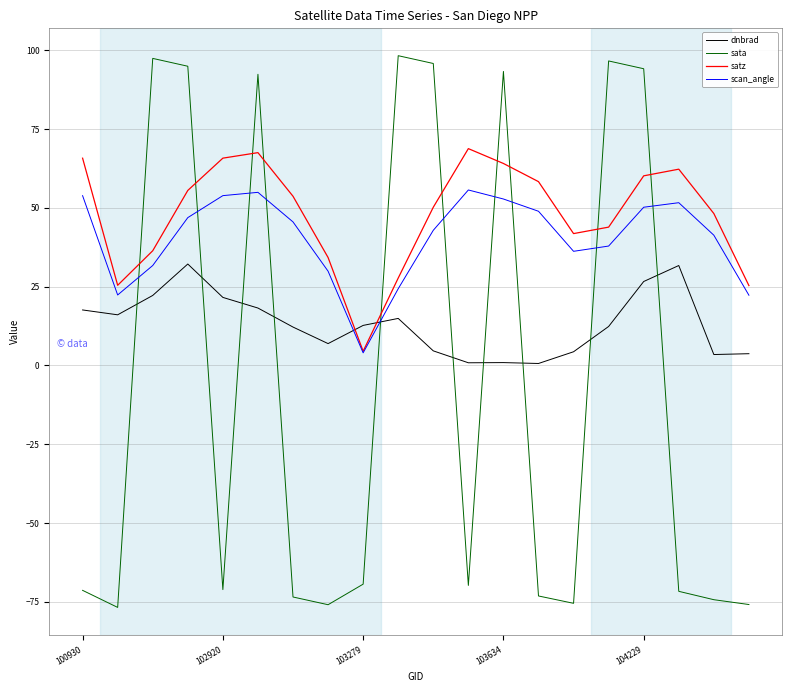

What are all the series names shown in the legend?

dnbrad, sata, satz, scan_angle